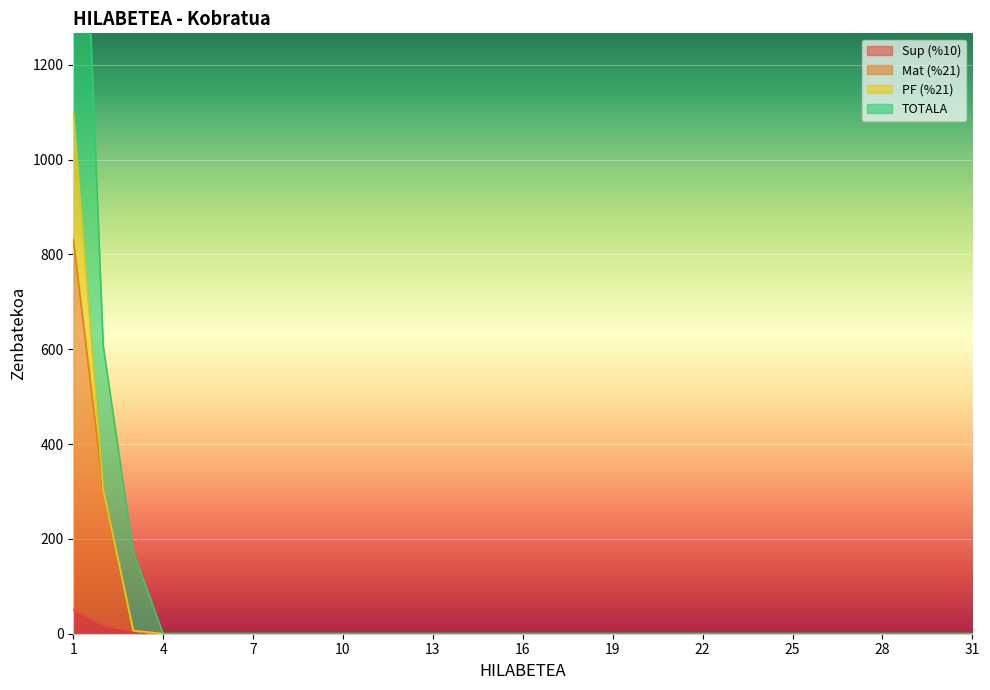

The value of Sup (%10) at 26 is 0.0. True or false?

True